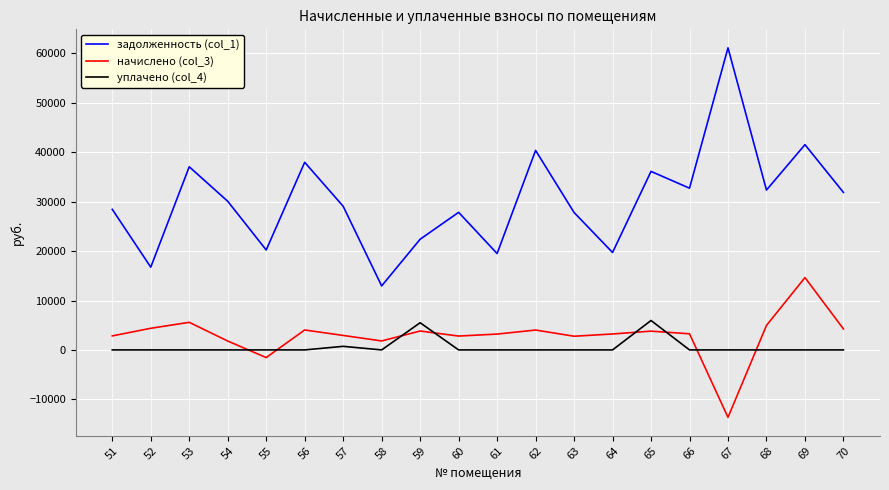

Is this an area chart (filled region under the line)?

No